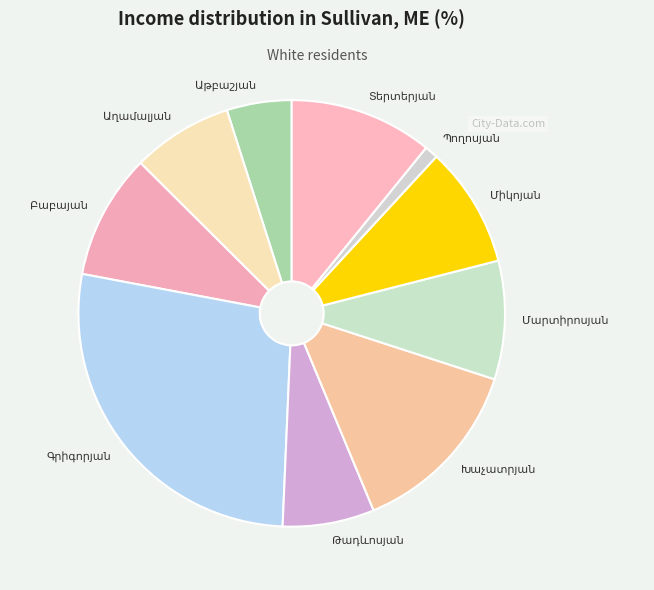

Is there any slice that represents more than half of the pie?

No